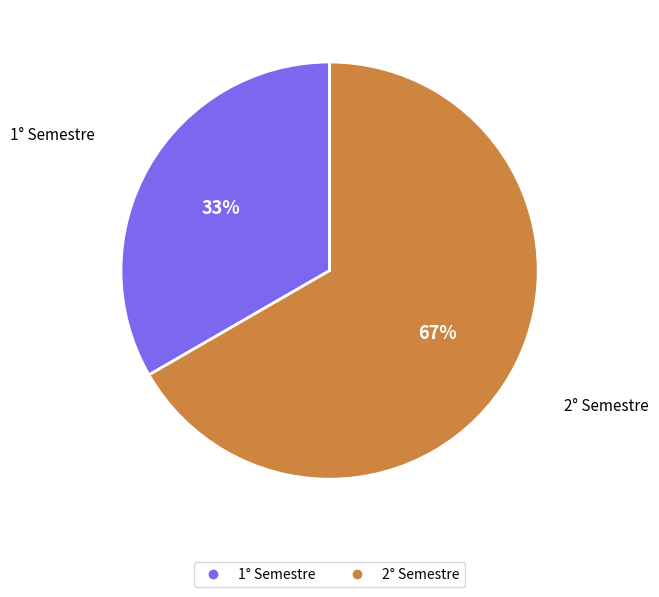

Is it true that 1° Semestre is 39% of the pie?

False